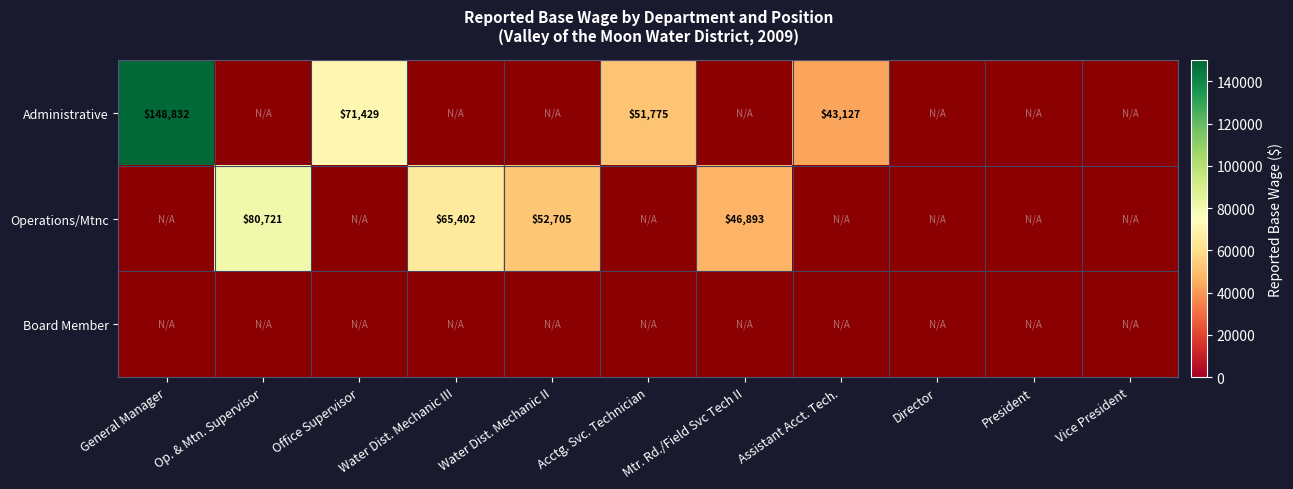

Is it true that Administrative equals 71429 at Office Supervisor?

True